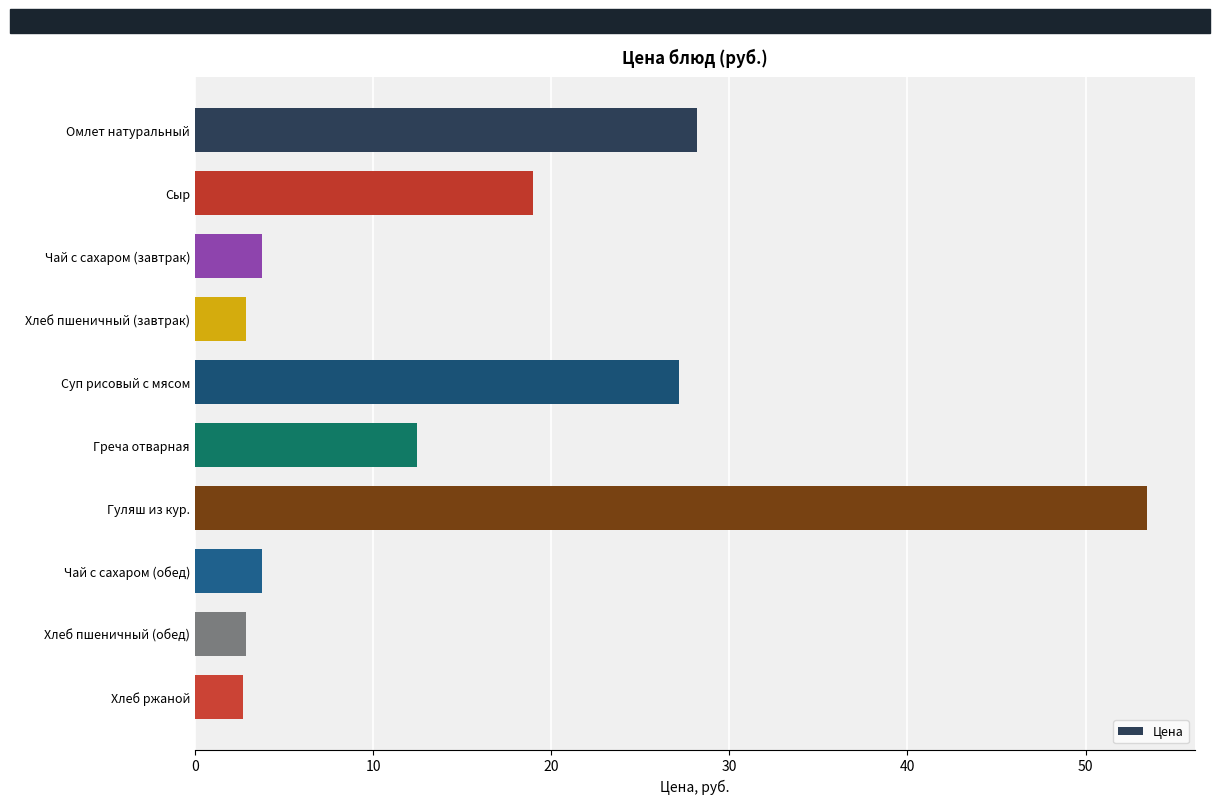

What is the maximum value shown in the chart?

53.5